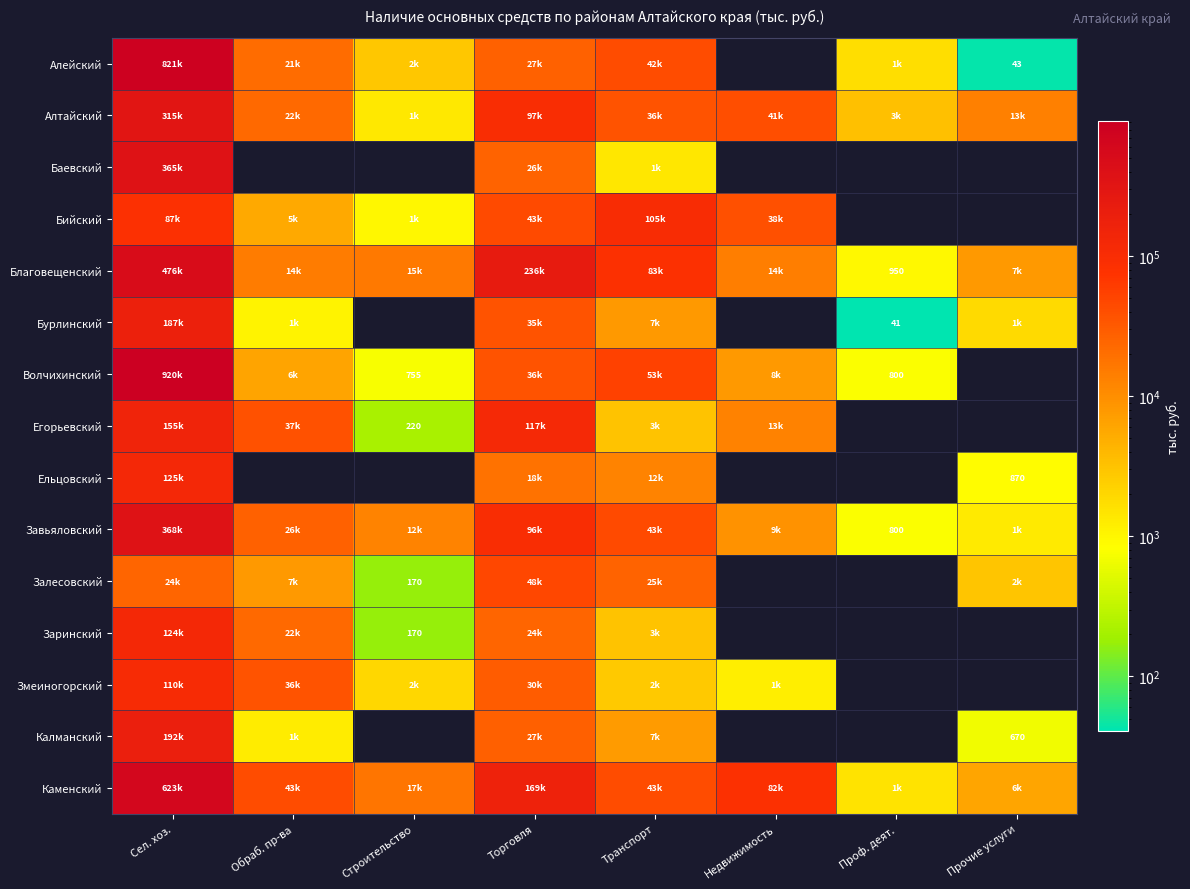

At how many categories does at least one series exceed 153365?

2